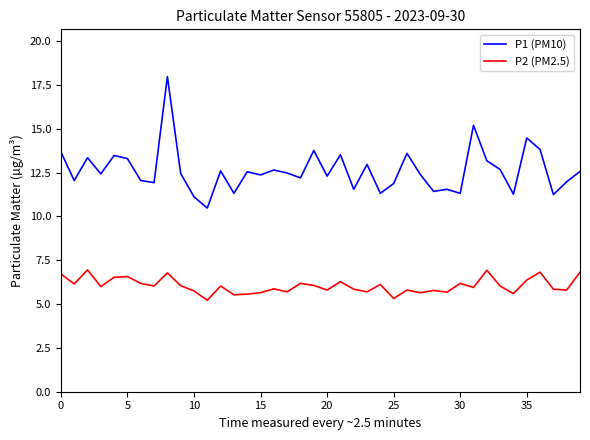

True or false: P2 (PM2.5) has more than 2 interior local peaks.

True